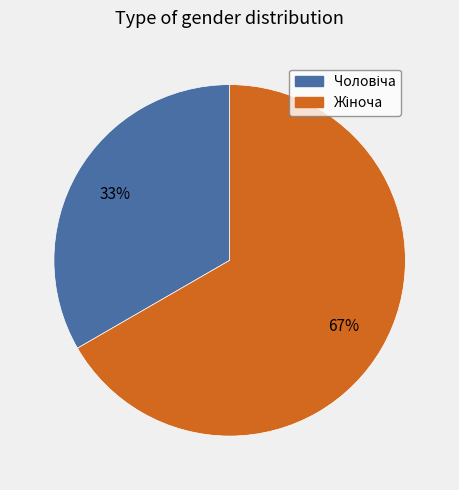

To the nearest percent, what is the average slice percentage?

50%